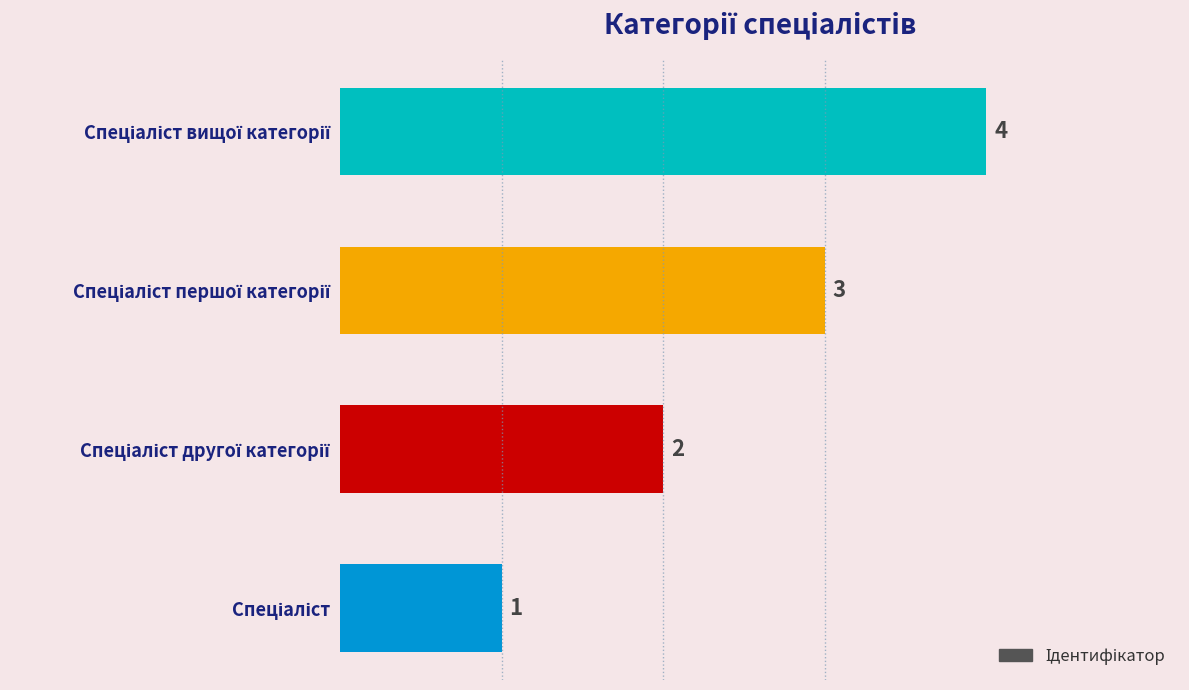

Count the values in the range 2 to 4.

3